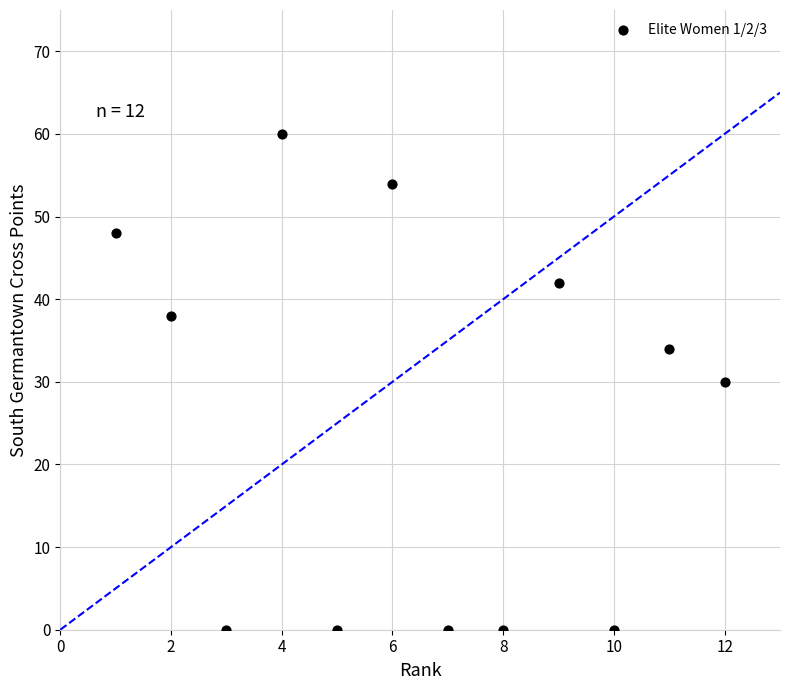

What is the average X value?

6